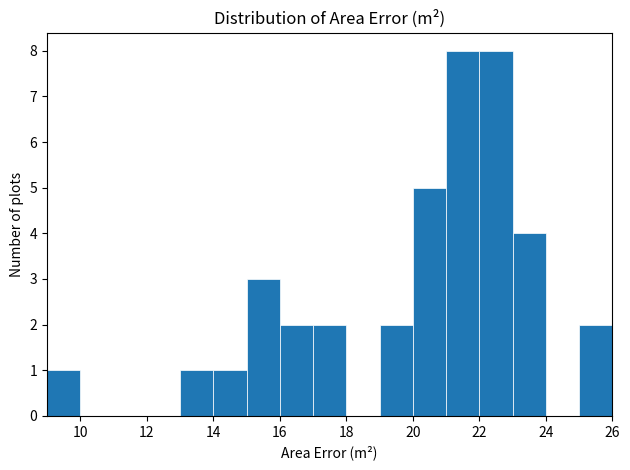

Reading left to right, transcribe this chart: for each bar, give the range it covers on the x-axis and its height. The values are not printed on the chart, so give them approximately, as read against the axis.

9 to 10: 1
10 to 11: 0
11 to 12: 0
12 to 13: 0
13 to 14: 1
14 to 15: 1
15 to 16: 3
16 to 17: 2
17 to 18: 2
18 to 19: 0
19 to 20: 2
20 to 21: 5
21 to 22: 8
22 to 23: 8
23 to 24: 4
24 to 25: 0
25 to 26: 2